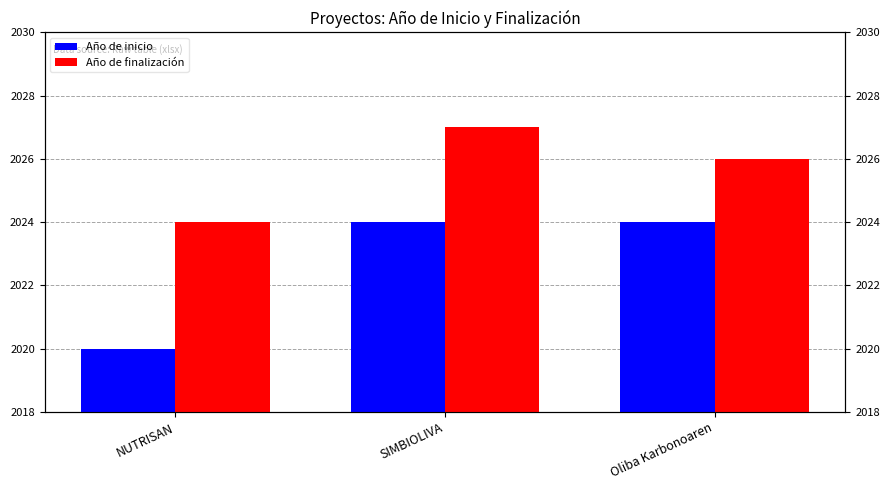

Read the Año de inicio value at Oliba Karbonoaren.

2024